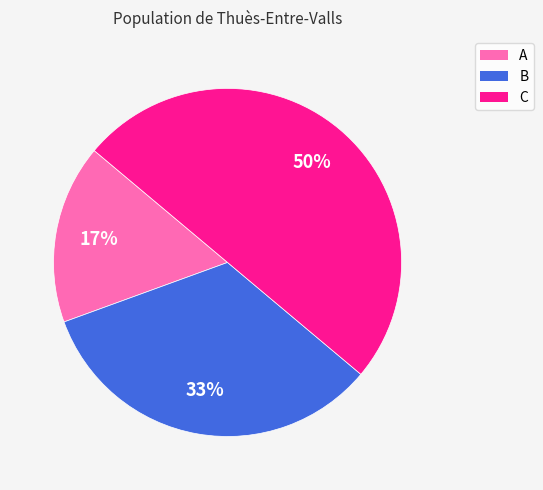

Rank the categories by value from lowest to highest.

A, B, C